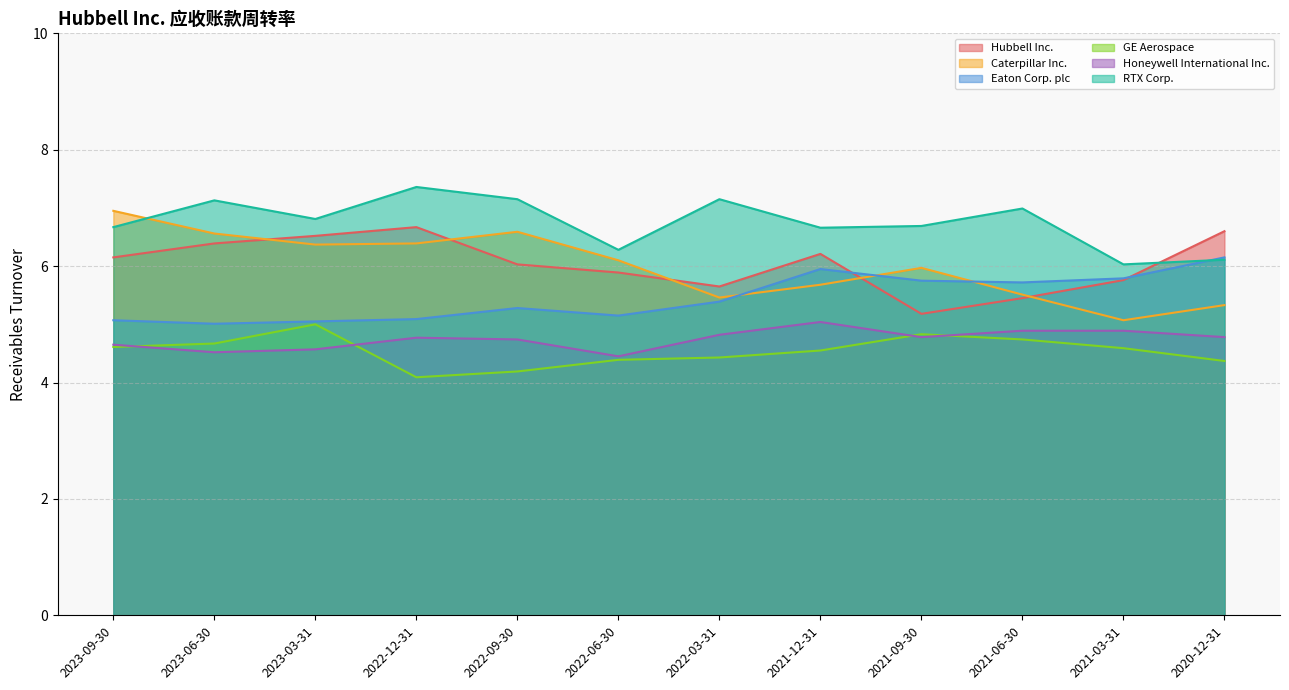

At 2021-12-31, list the series in order from smallest to largest.

GE Aerospace, Honeywell International Inc., Caterpillar Inc., Eaton Corp. plc, Hubbell Inc., RTX Corp.